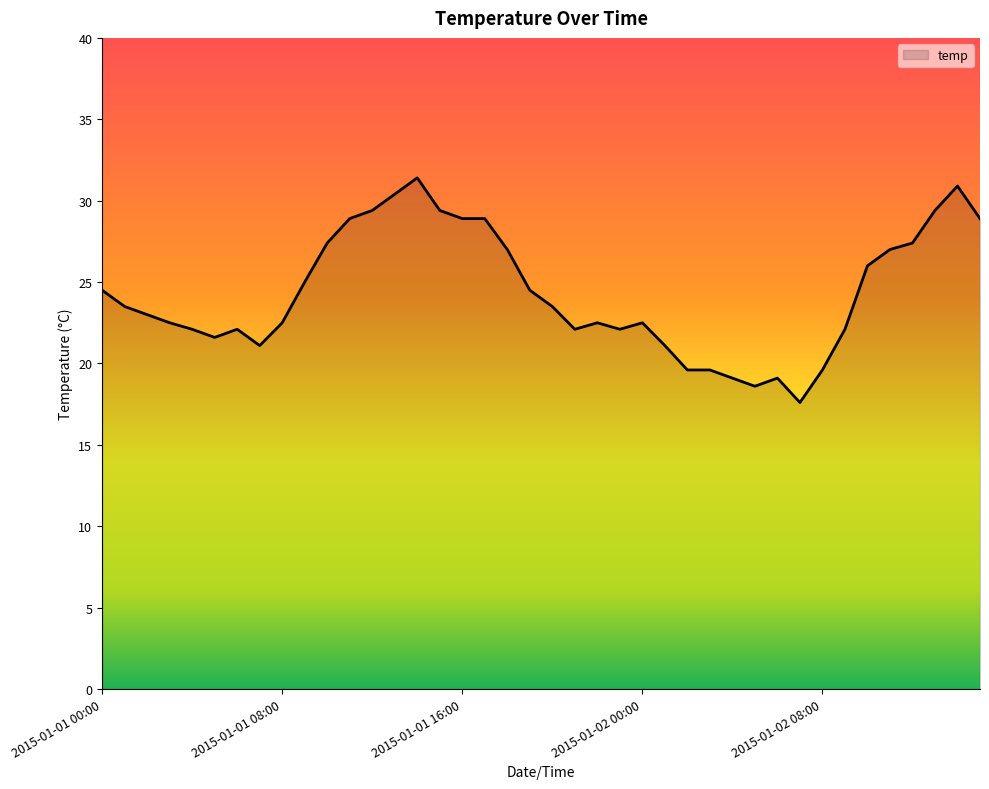

Reading left to right, what are all the values shown in this chart?

24.5	23.5	23.0	22.5	22.1	21.6	22.1	21.1	22.5	25.0	27.4	28.9	29.4	30.4	31.4	29.4	28.9	28.9	27.0	24.5	23.5	22.1	22.5	22.1	22.5	21.1	19.6	19.6	19.1	18.6	19.1	17.6	19.6	22.1	26.0	27.0	27.4	29.4	30.9	28.9